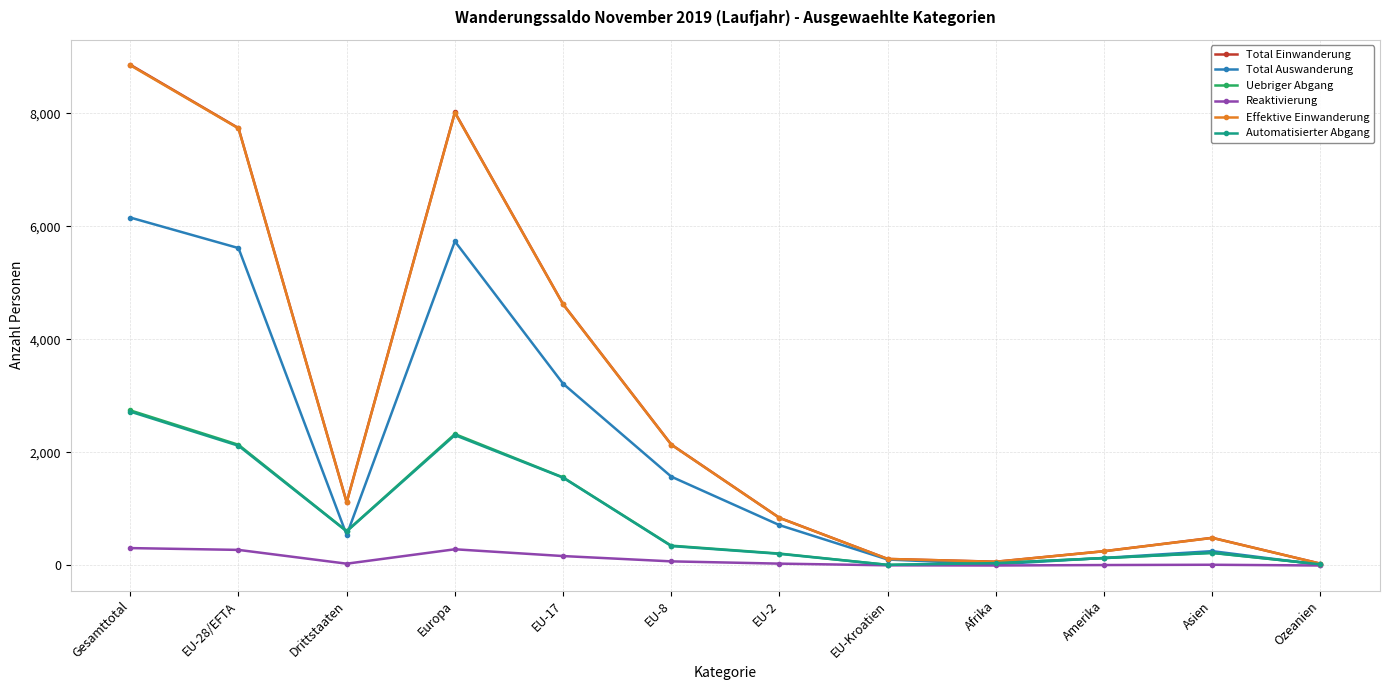

What is the label of the 3rd point from the left?

Drittstaaten